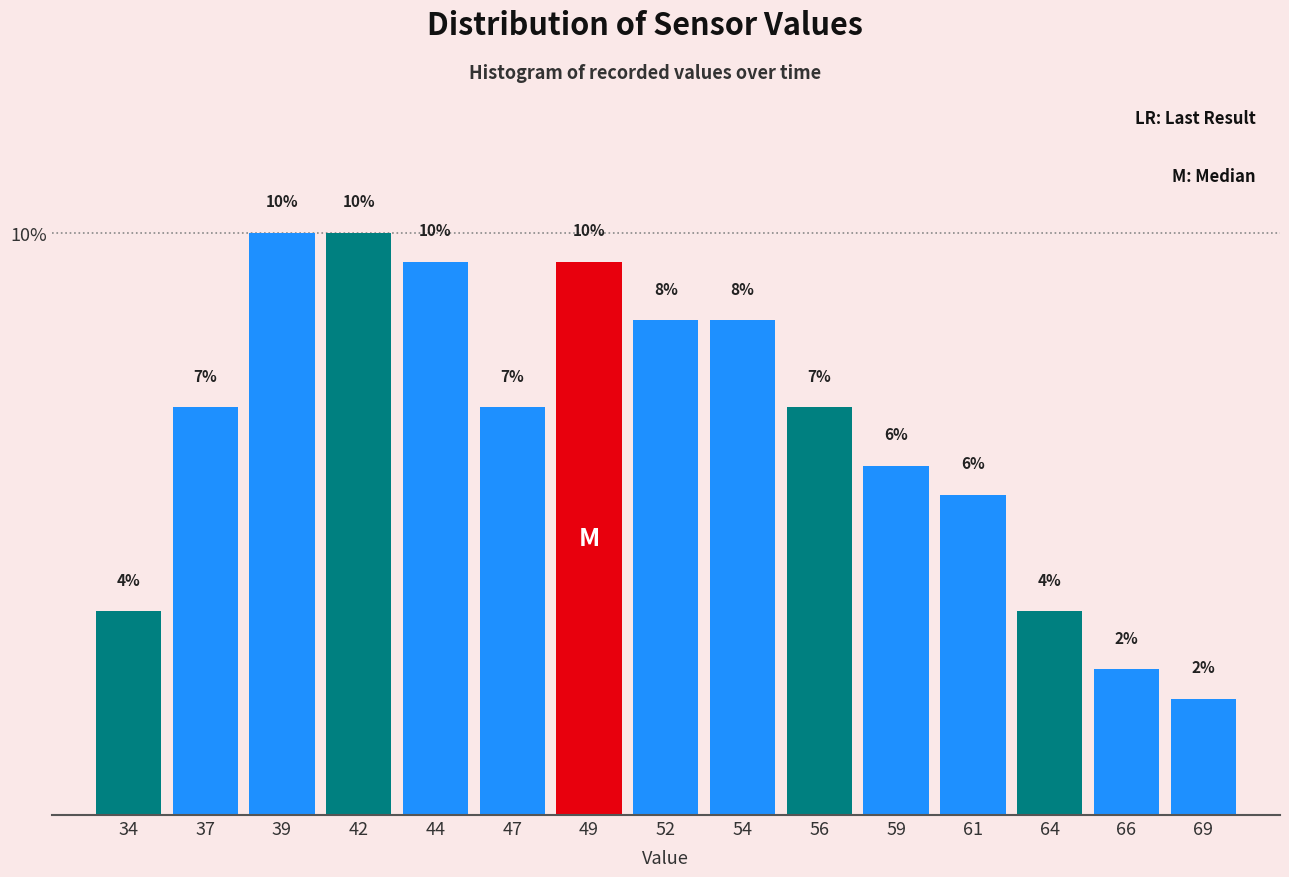

Between 64 and 44, which is larger?

44